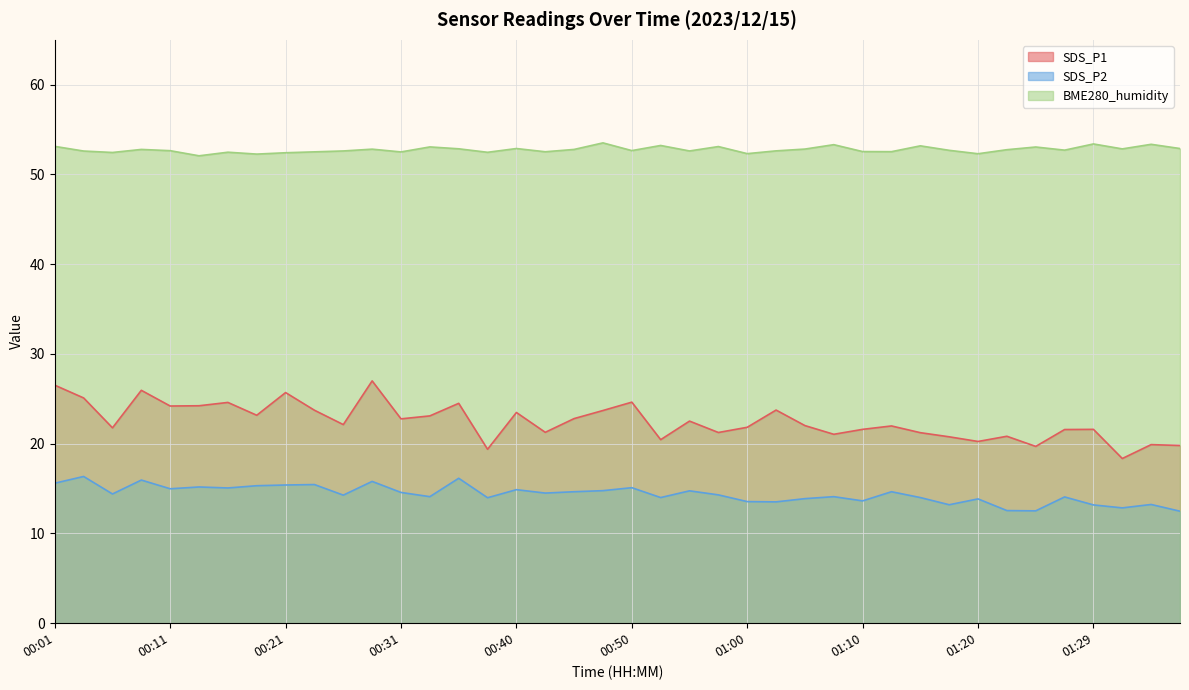

List the series in order of their peak value, highest first.

BME280_humidity, SDS_P1, SDS_P2